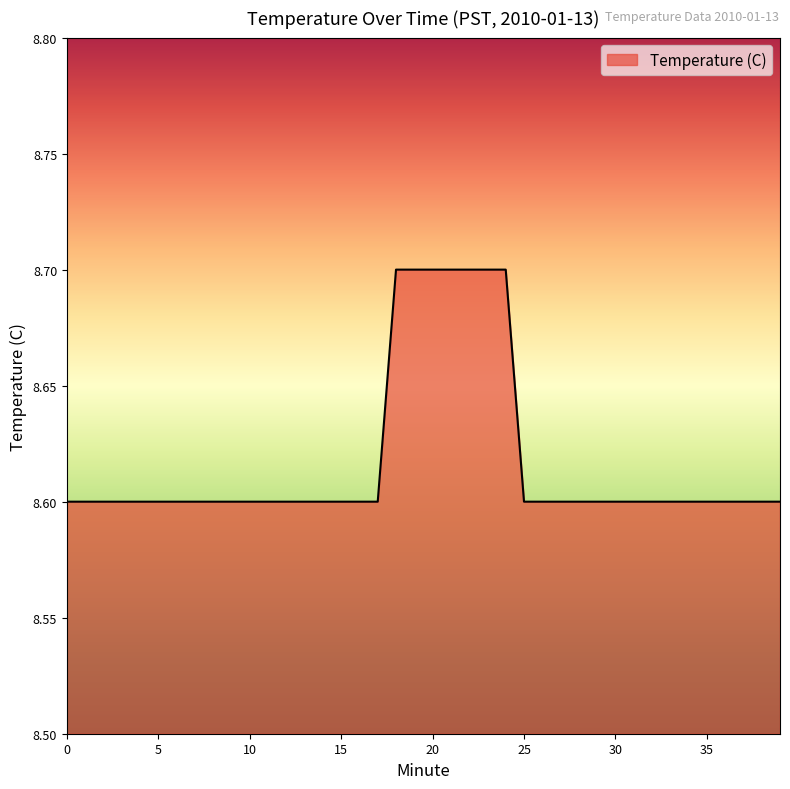

What is the smallest value displayed?

8.6